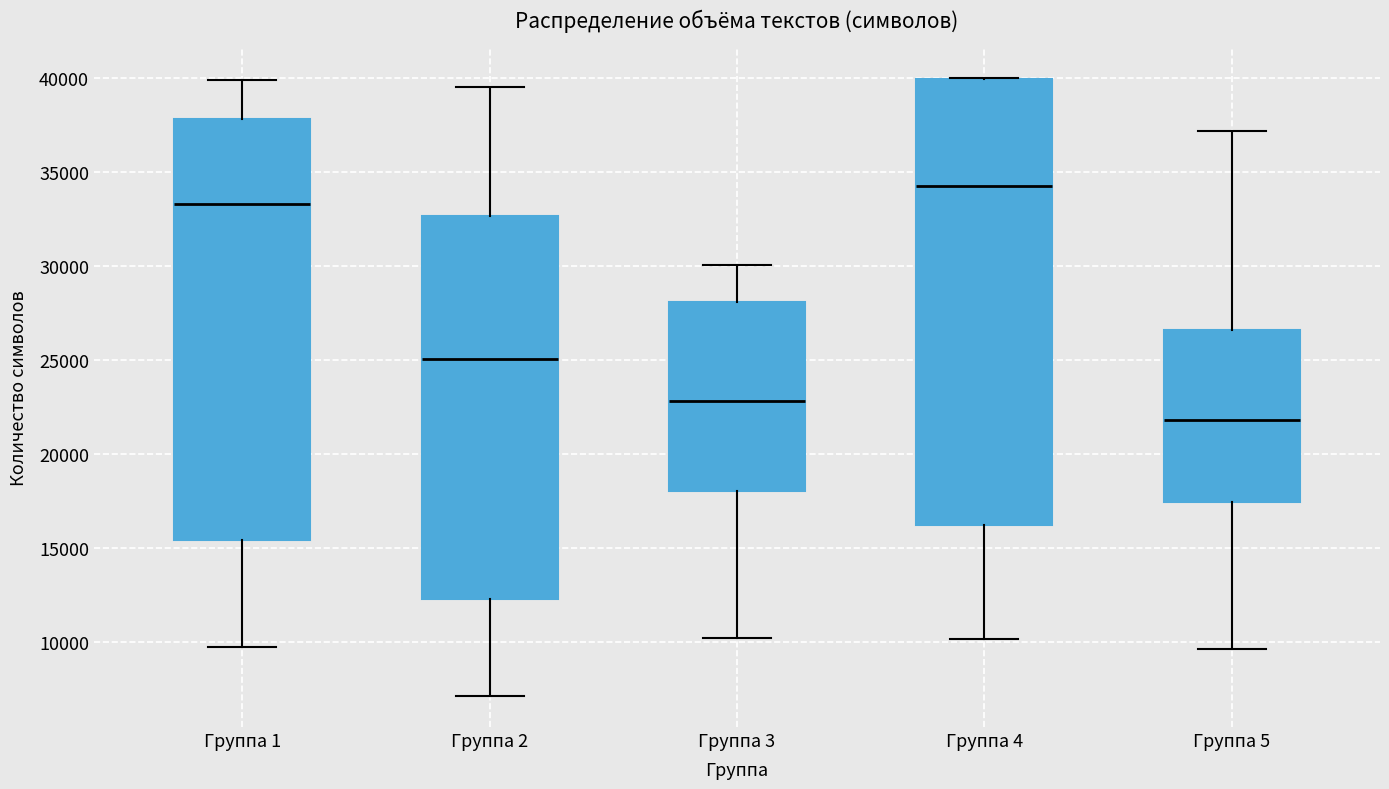

Where is the upper edge of the box for Группа 4 on the y-axis? The values are not printed on the chart, so give them approximately, as read against the axis.

40000